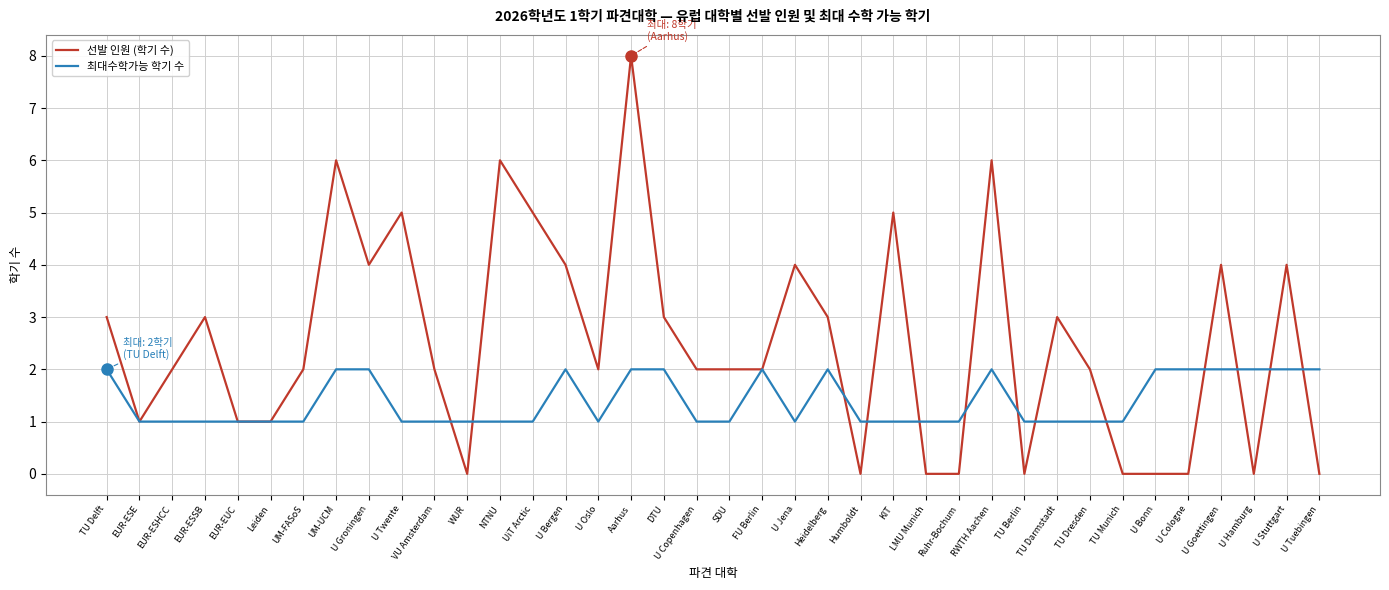

Which series has the largest total across all categories?

선발 인원 (학기 수)